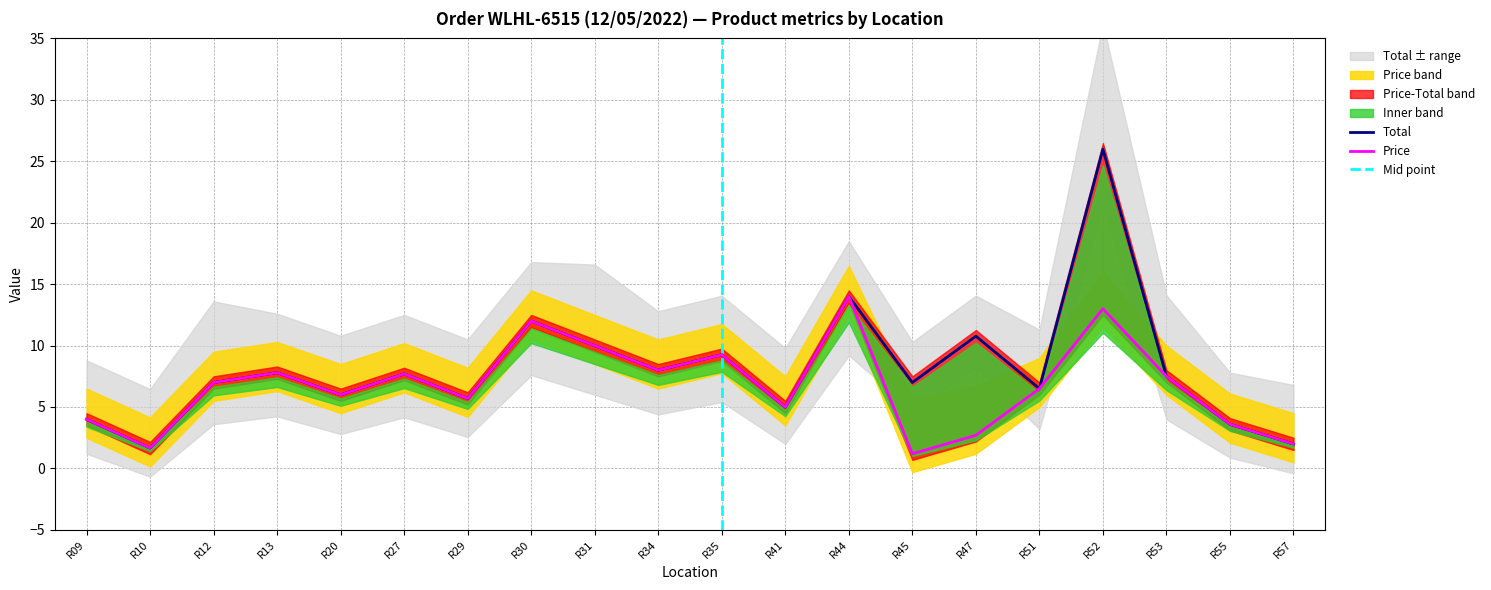

The value of Price at R31 is 13.8. True or false?

False